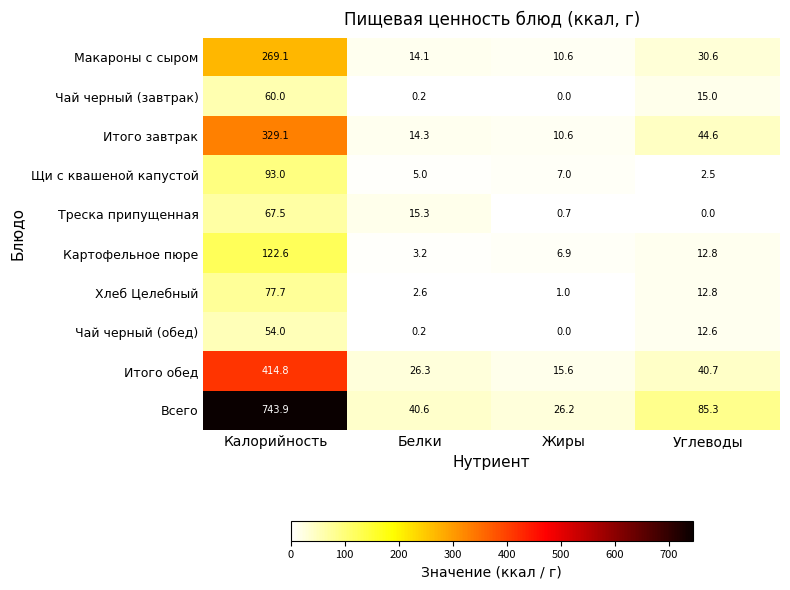

The Итого обед series shows 87.5 at Калорийность. True or false?

False